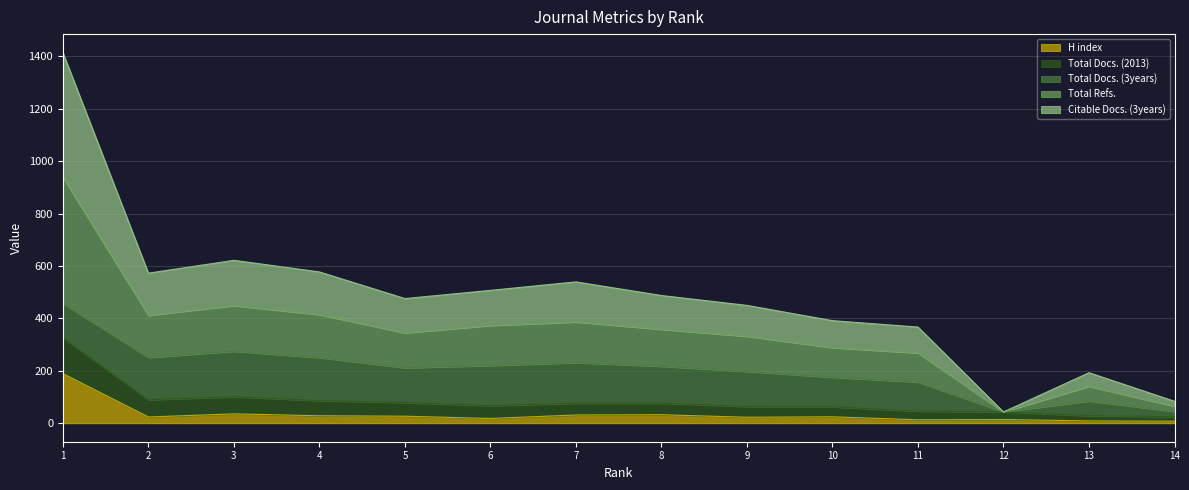

What is the maximum value for H index?

189.3